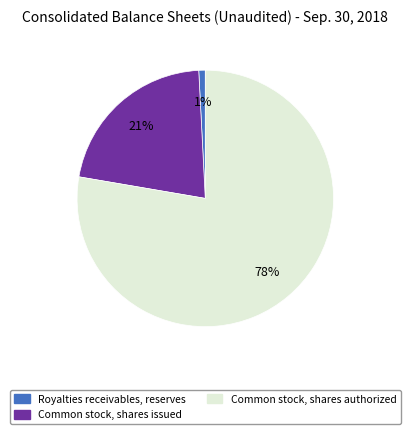

To the nearest percent, what is the combined percentage of Common stock, shares issued and Royalties receivables, reserves?

22%